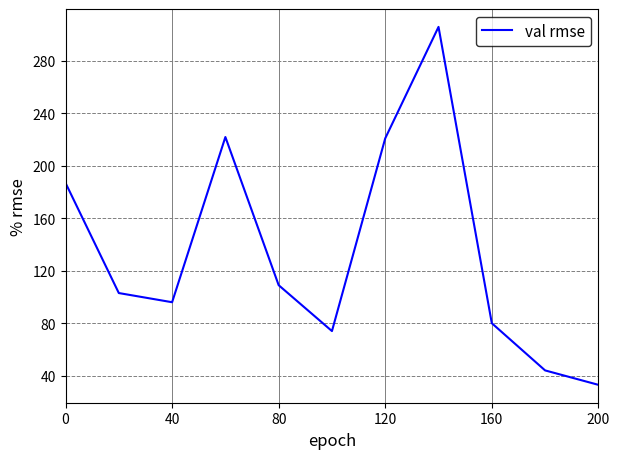

What is the difference between the maximum and minimum values?

273